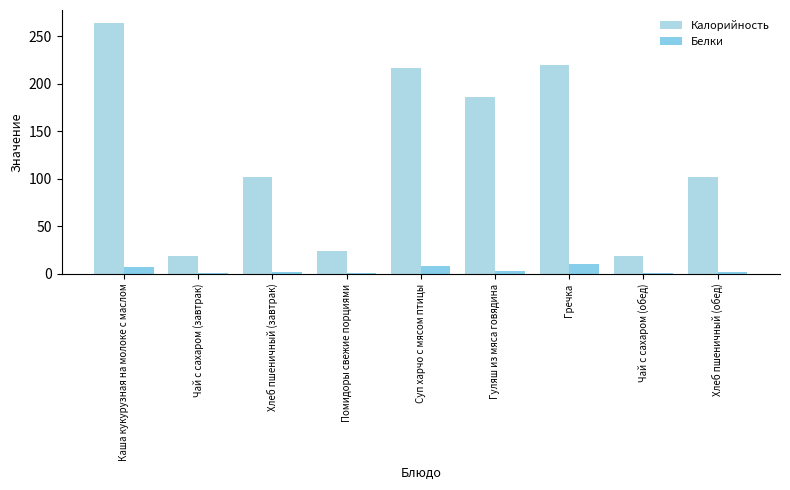

What position from the left is Хлеб пшеничный (обед)?

9